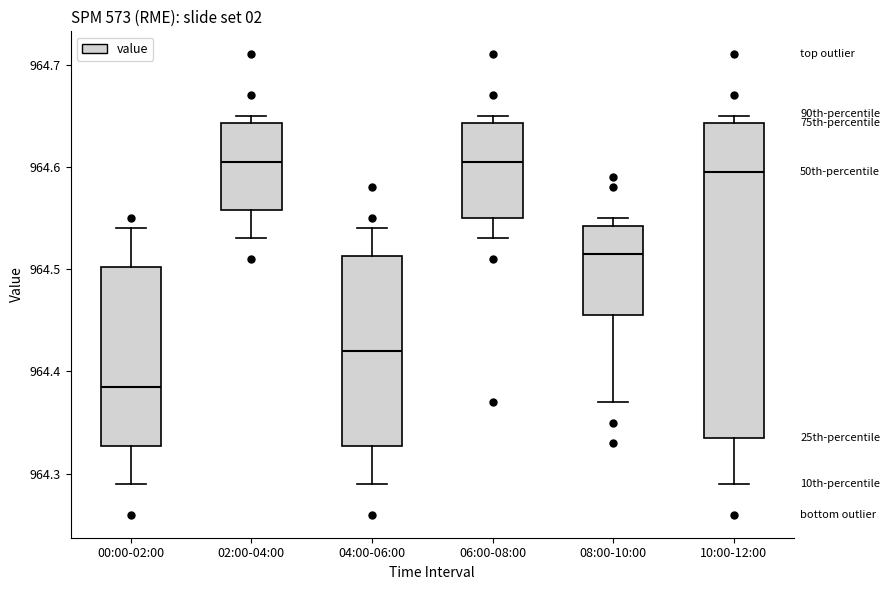

Where is the upper edge of the box for 10:00-12:00 on the y-axis? The values are not printed on the chart, so give them approximately, as read against the axis.

964.64